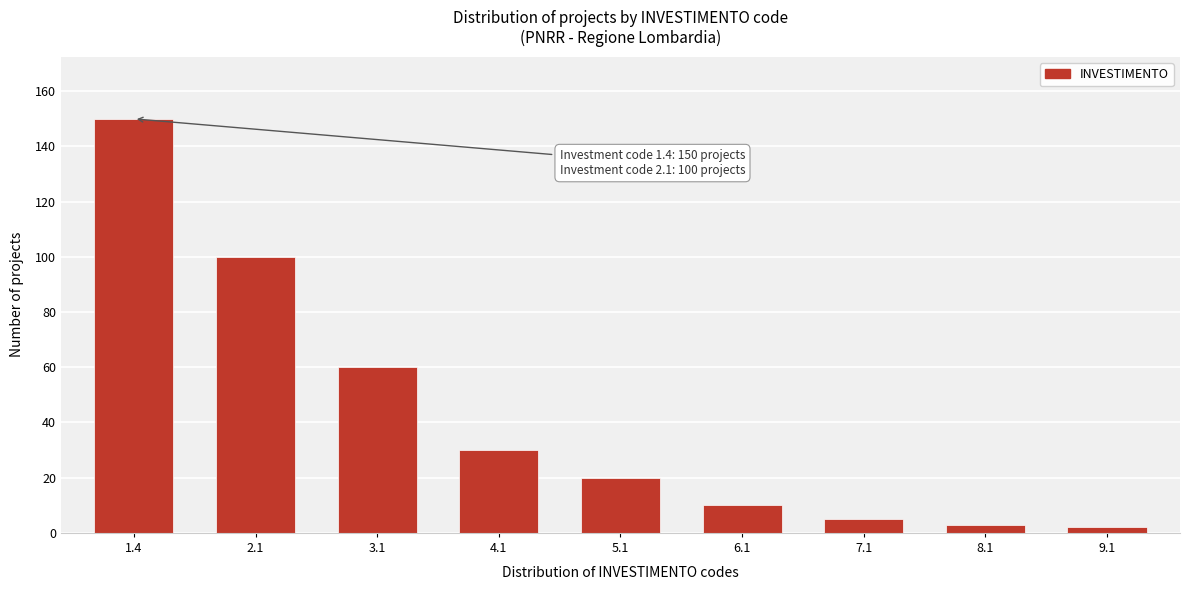

Reading right to left, transcribe all the data shown in this chart.

9.1=2	8.1=3	7.1=5	6.1=10	5.1=20	4.1=30	3.1=60	2.1=100	1.4=150